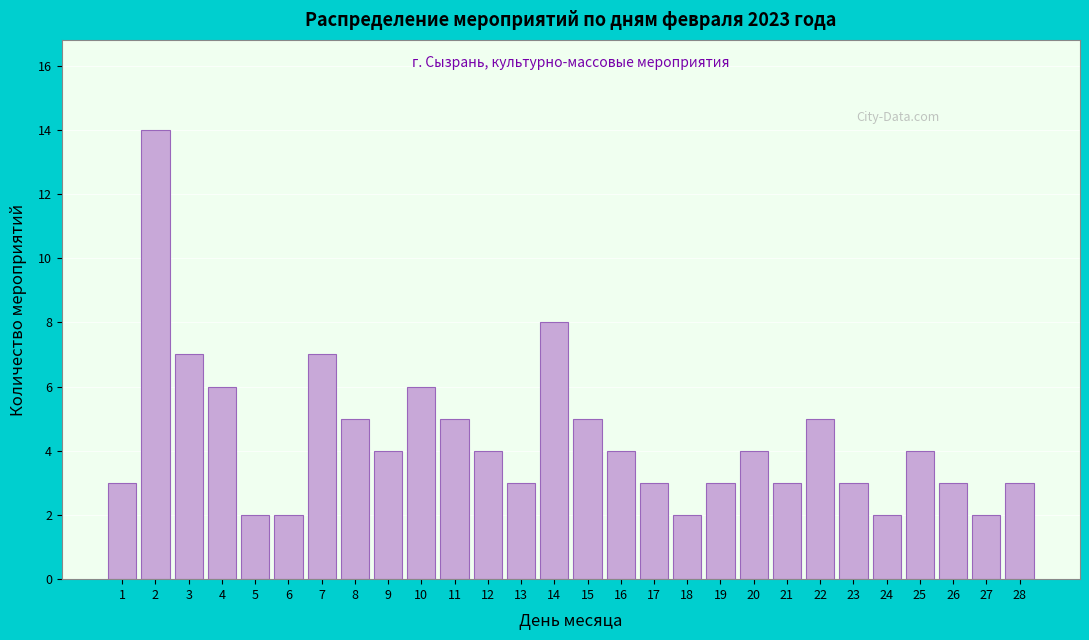

Reading right to left, what are all the values shown in this chart?

3	2	3	4	2	3	5	3	4	3	2	3	4	5	8	3	4	5	6	4	5	7	2	2	6	7	14	3